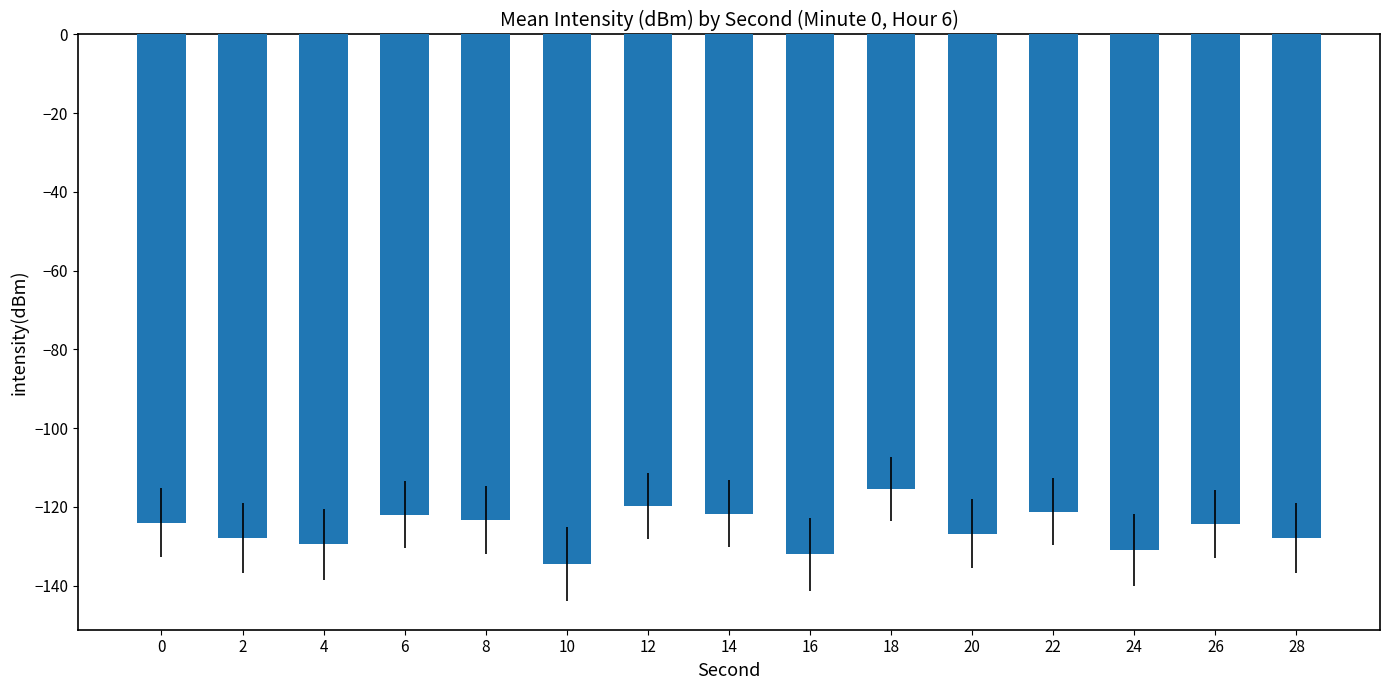

Which has a higher value, 8 or 4?

8